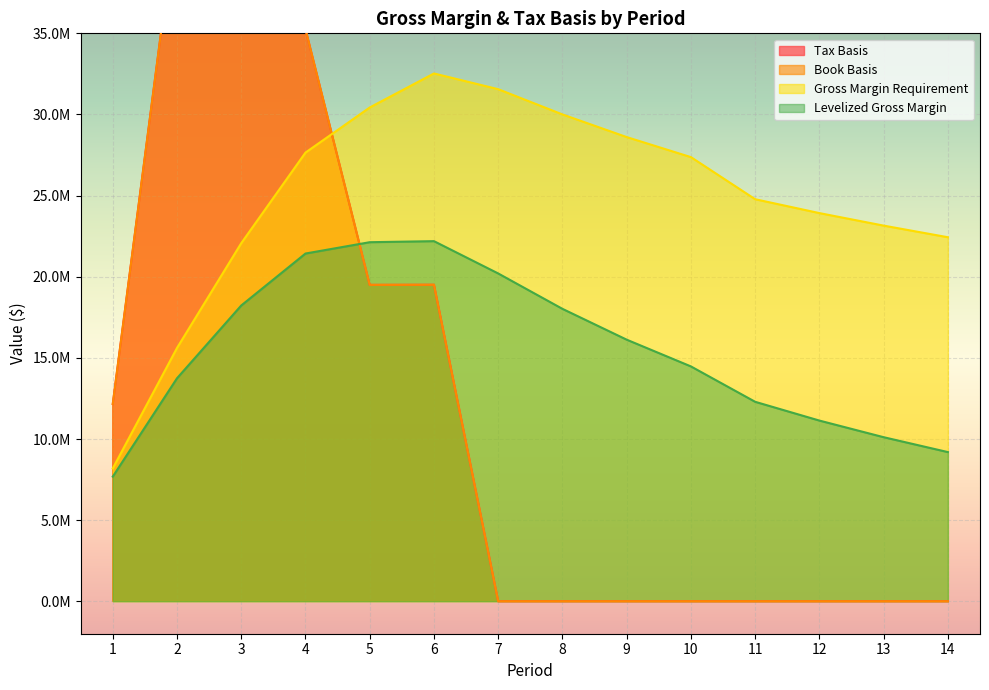

Rank the categories by Tax Basis value from lowest to highest.

7, 8, 9, 10, 11, 12, 13, 14, 1, 5, 6, 4, 3, 2